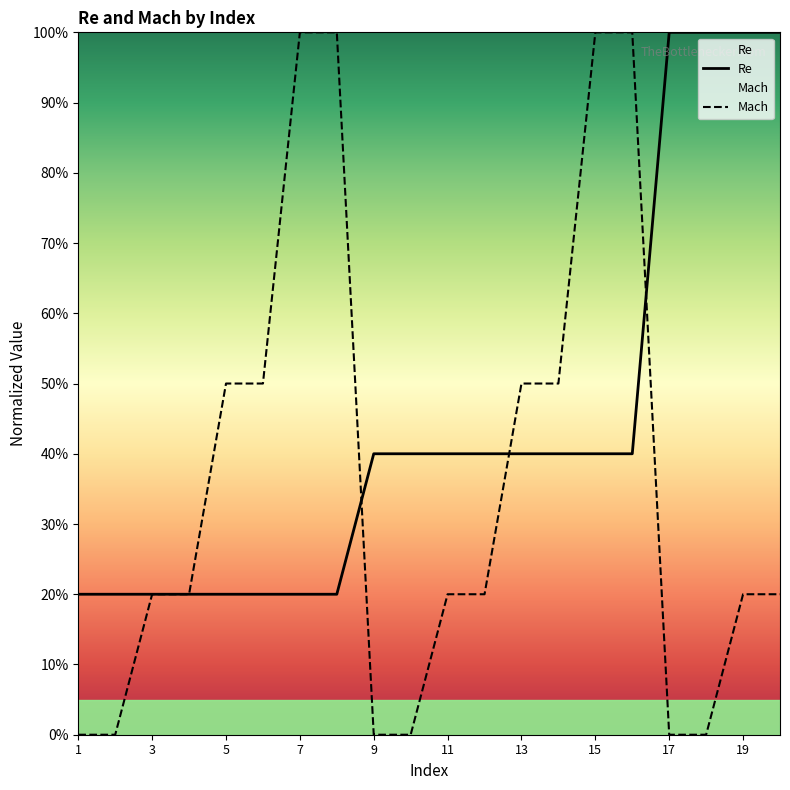

True or false: Re has a value of 0.3 at 9.

False